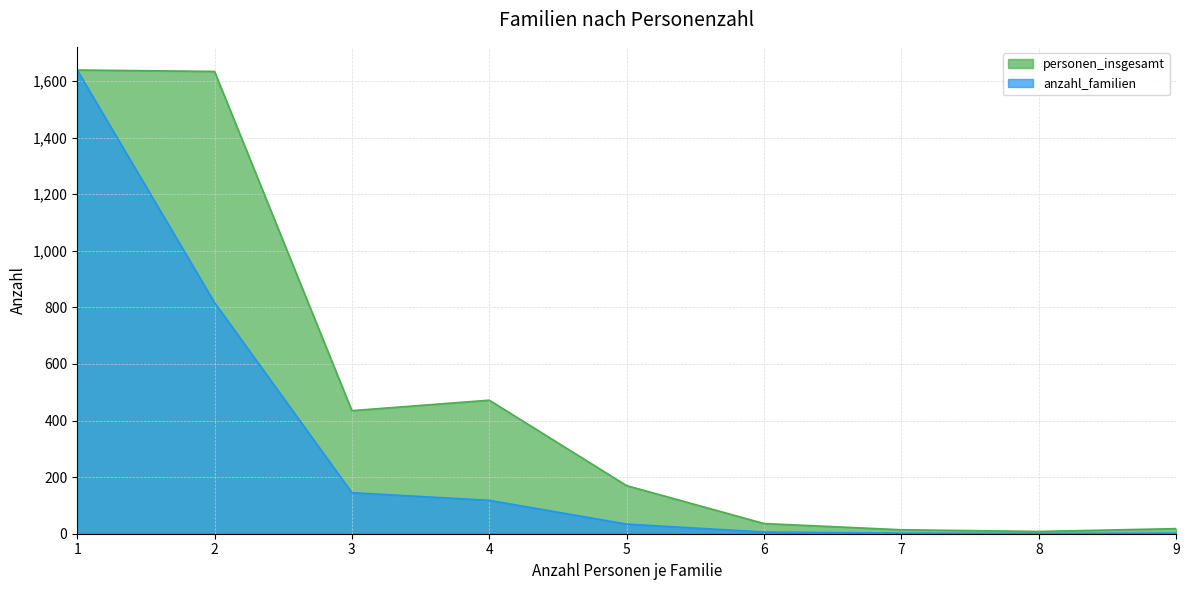

List the series in order of their overall mean, lowest first.

anzahl_familien, personen_insgesamt